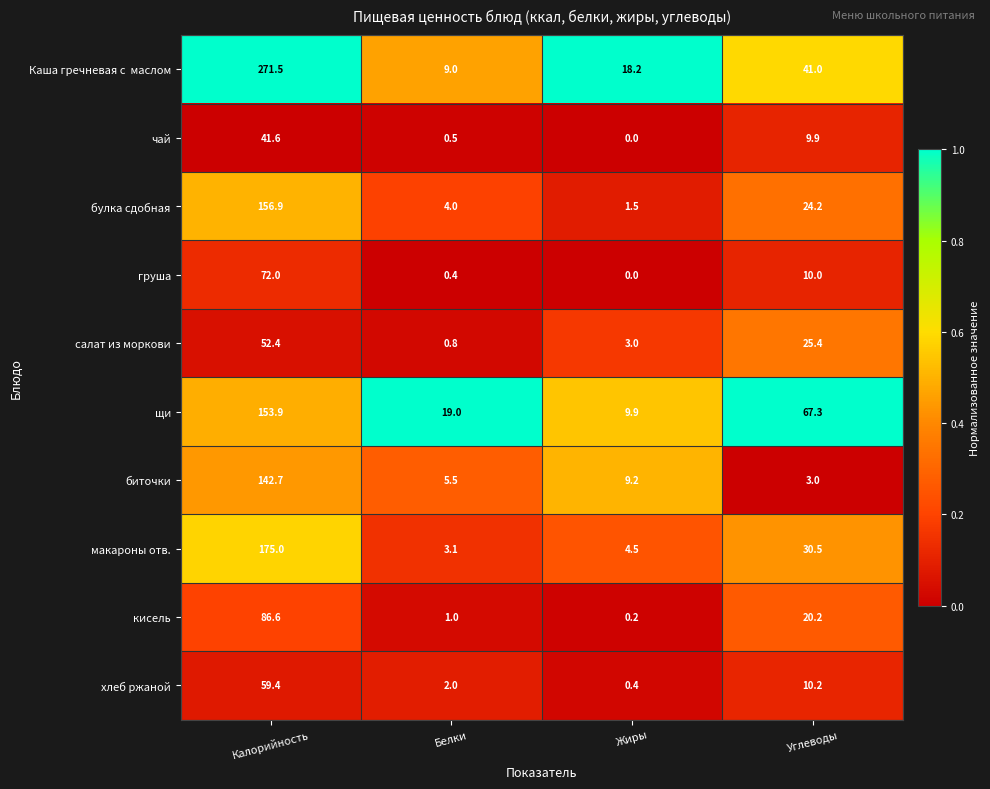

At which label is щи closest to 81?

Углеводы